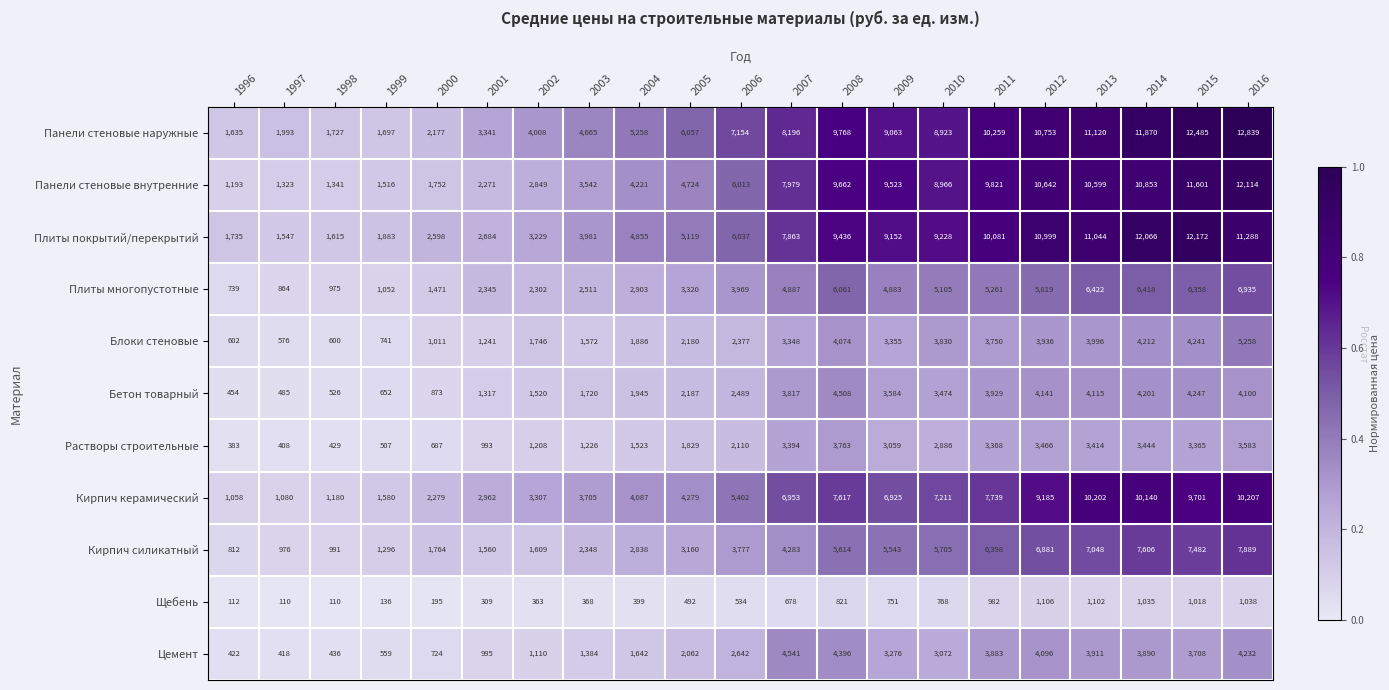

The Блоки стеновые series shows 4074 at 2008. True or false?

True